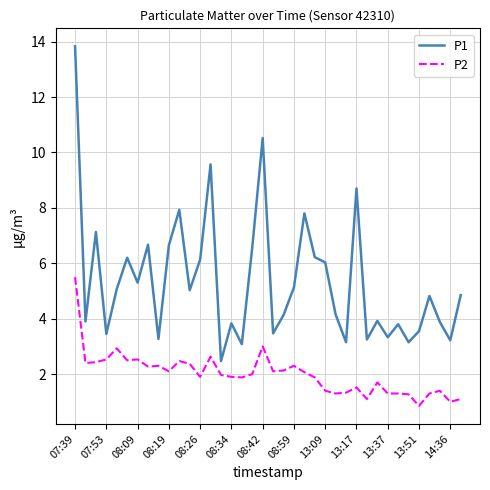

True or false: P2 and P1 cross at least once.

False